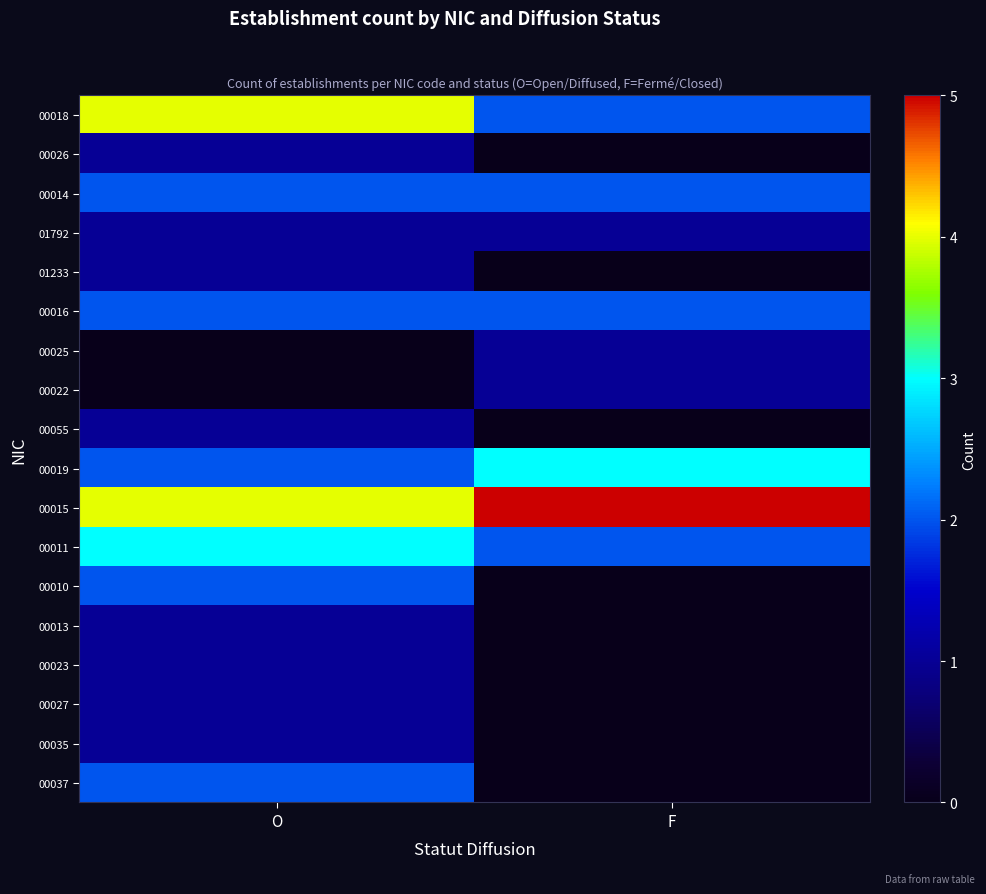

Reading left to right, transcribe all the data shown in this chart.

00018: O=4	F=2
00026: O=1	F=0
00014: O=2	F=2
01792: O=1	F=1
01233: O=1	F=0
00016: O=2	F=2
00025: O=0	F=1
00022: O=0	F=1
00055: O=1	F=0
00019: O=2	F=3
00015: O=4	F=5
00011: O=3	F=2
00010: O=2	F=0
00013: O=1	F=0
00023: O=1	F=0
00027: O=1	F=0
00035: O=1	F=0
00037: O=2	F=0